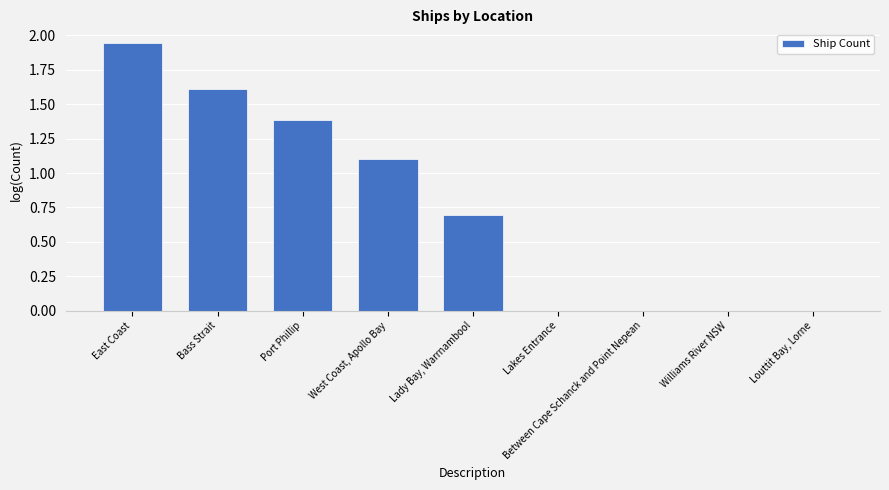

The value at Lakes Entrance is -0.8. True or false?

False